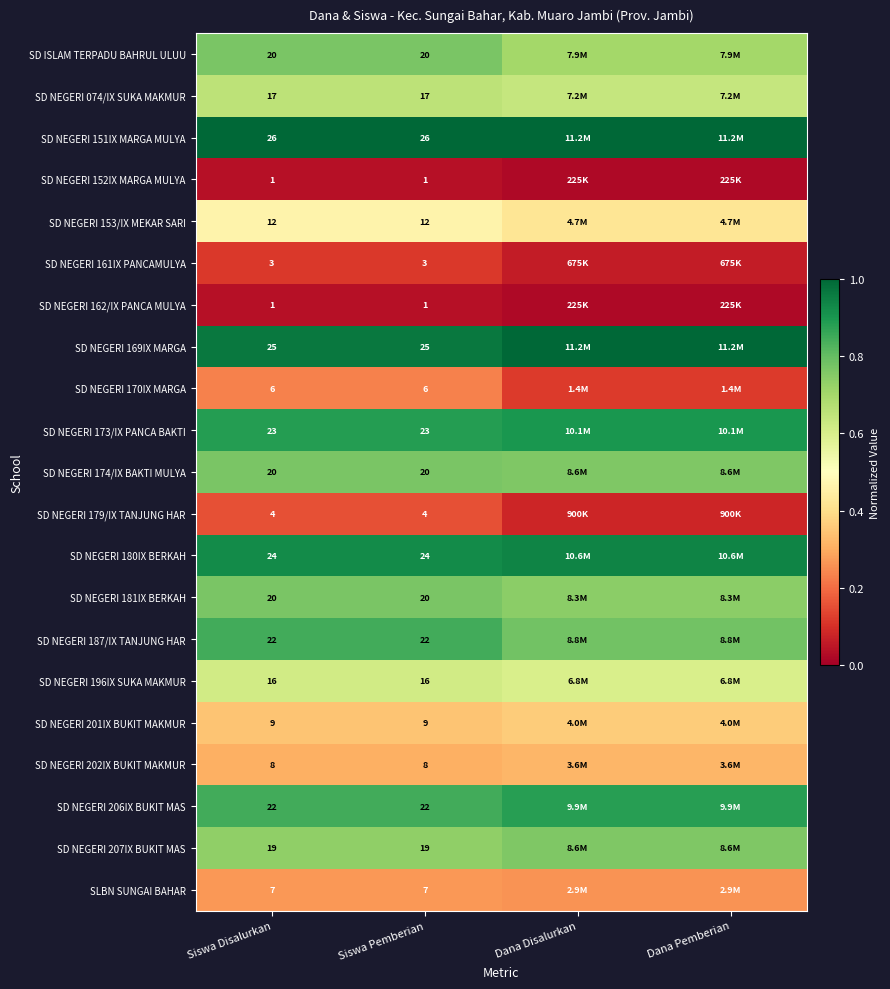

Count the number of categories in the chart.

4